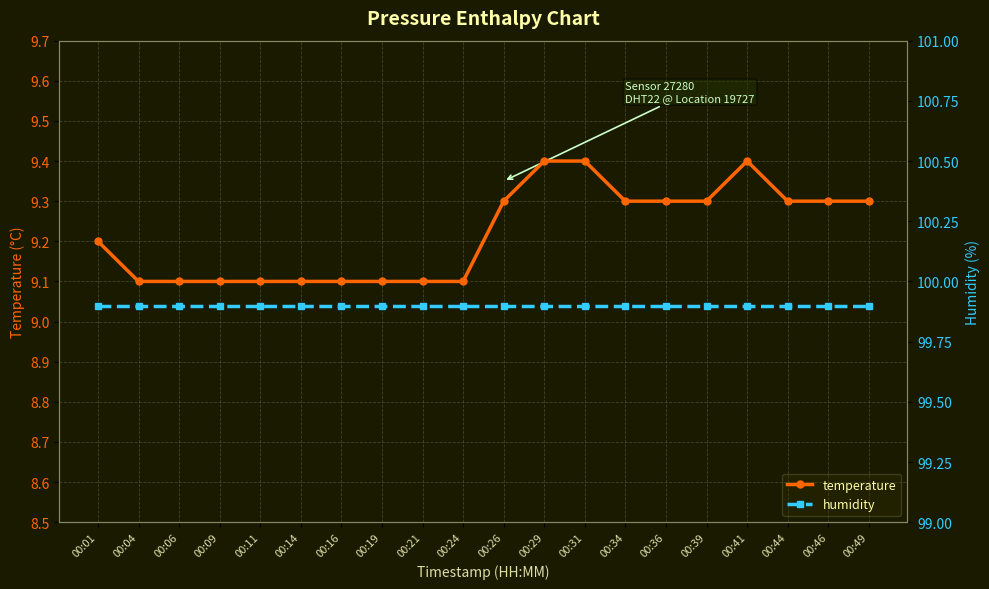

What is the approximate value of temperature at 00:41?

9.4